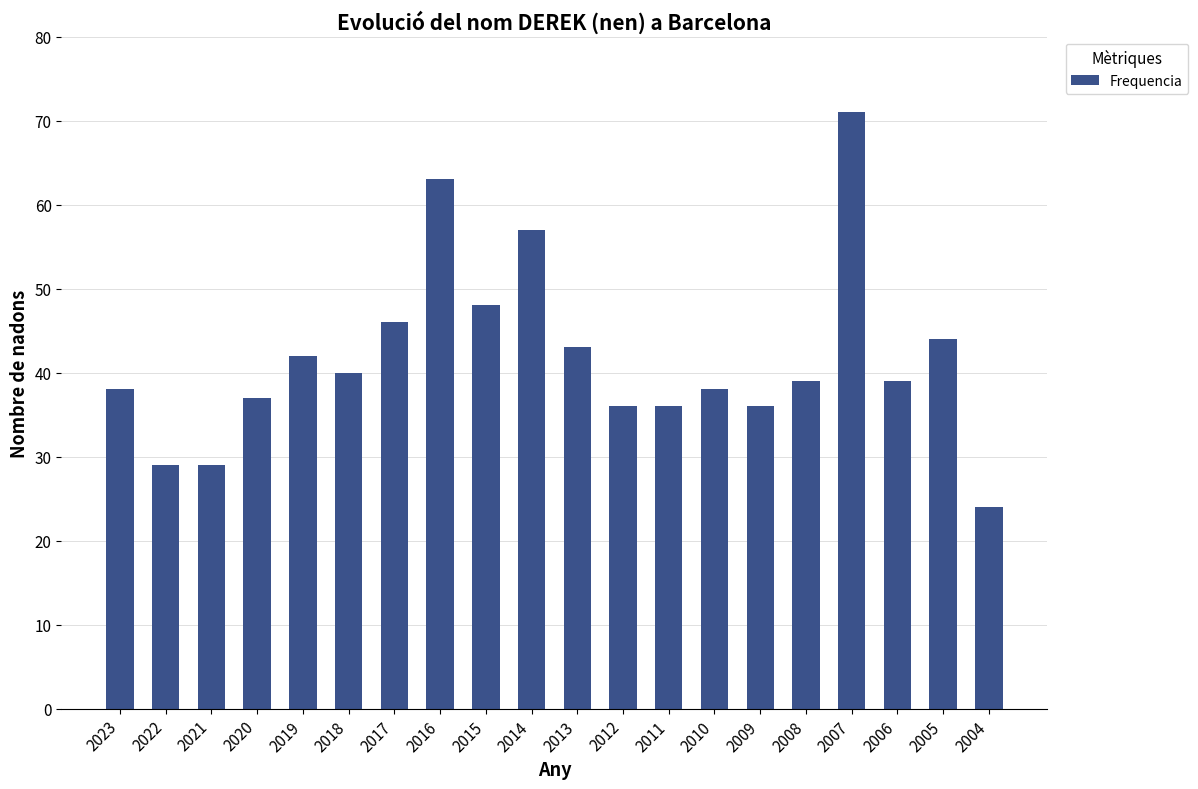

True or false: the data shows 62 at 2008.

False